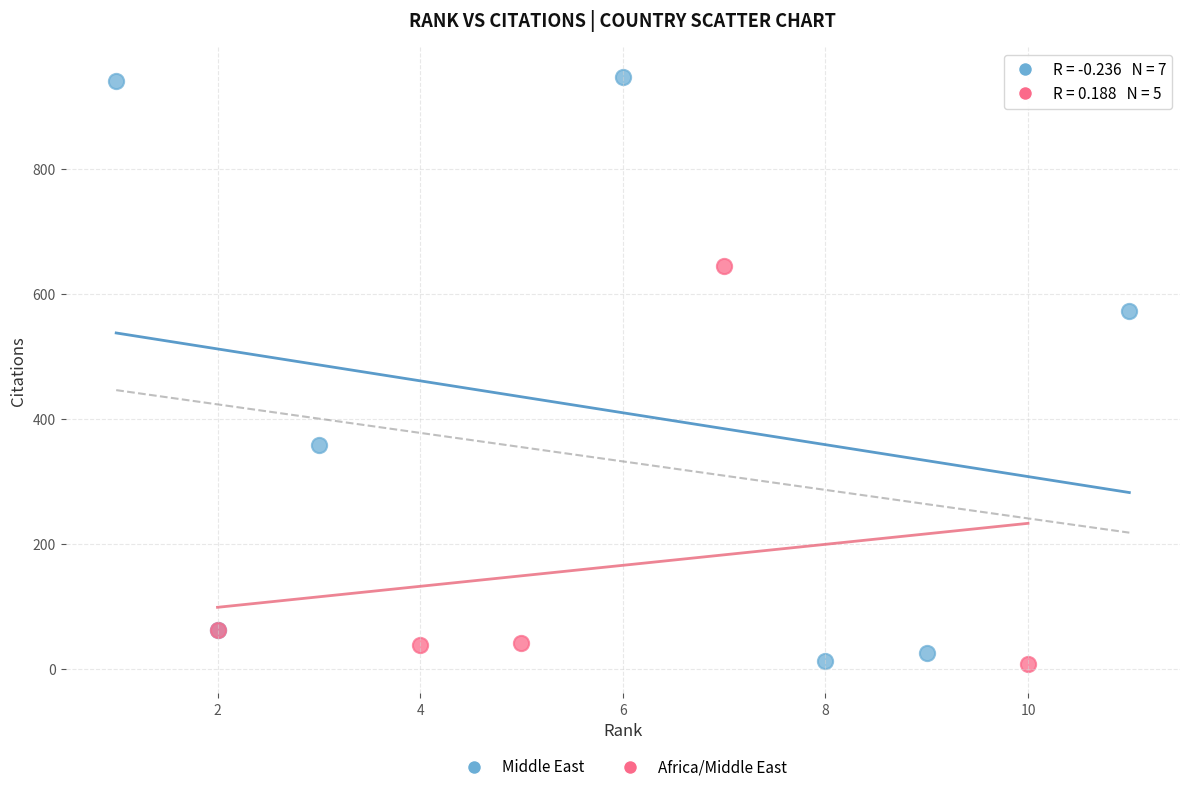

Which series reaches the maximum Y coordinate?

Middle East